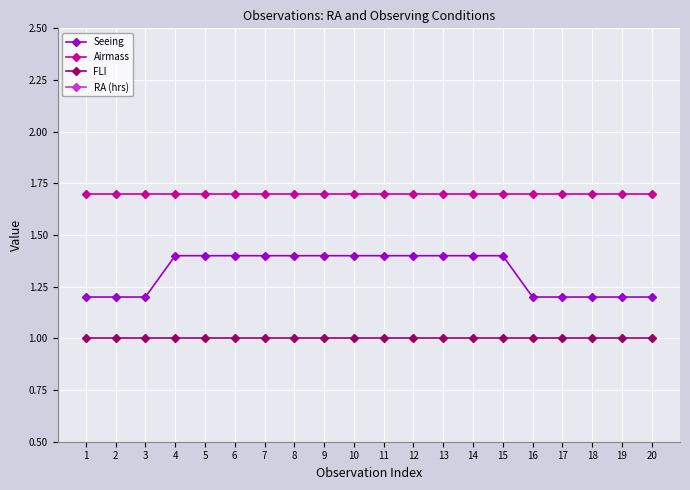

What is the spread (max minus min) of values at 11?

6.7